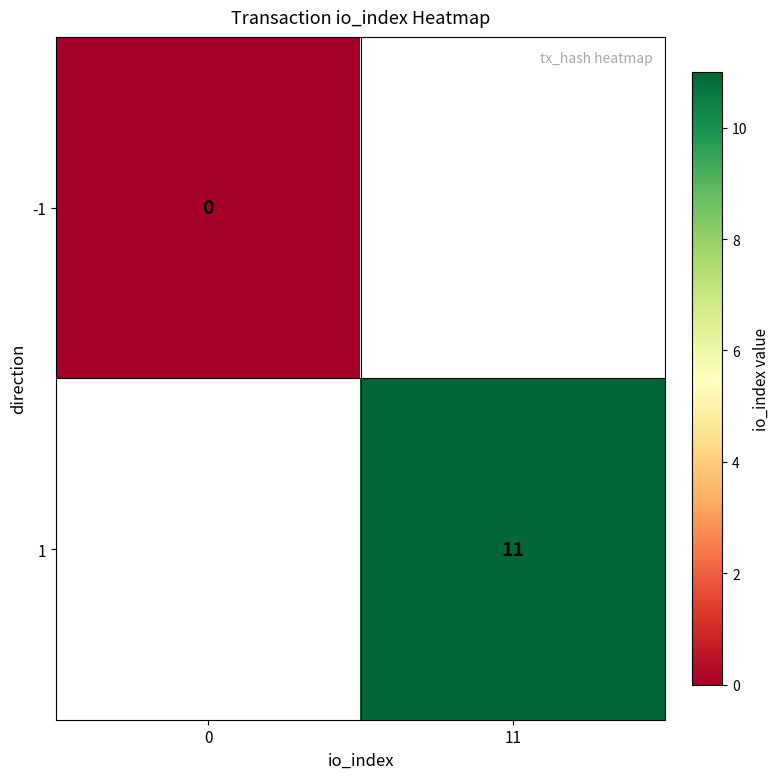

The 1 series shows 19 at 11. True or false?

False